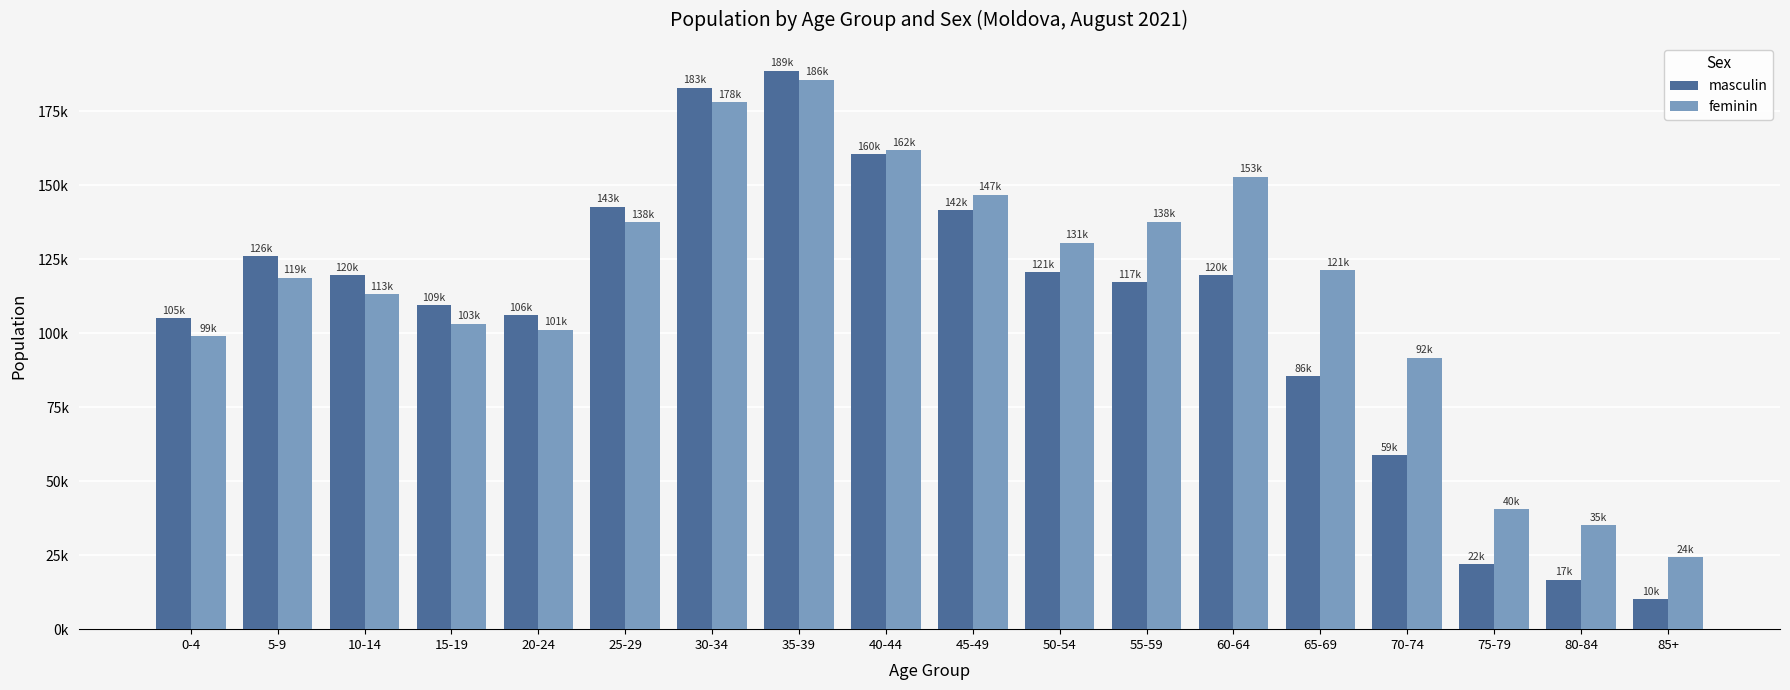

Which series has the largest range (max minus min)?

masculin